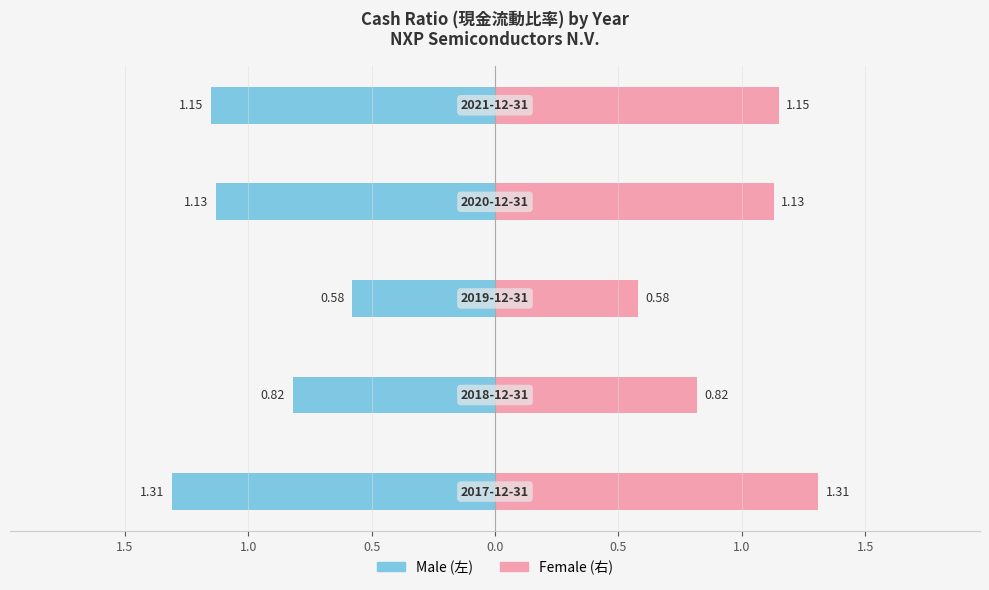

Which series changed the most between 1.5 and 0.5?

Male